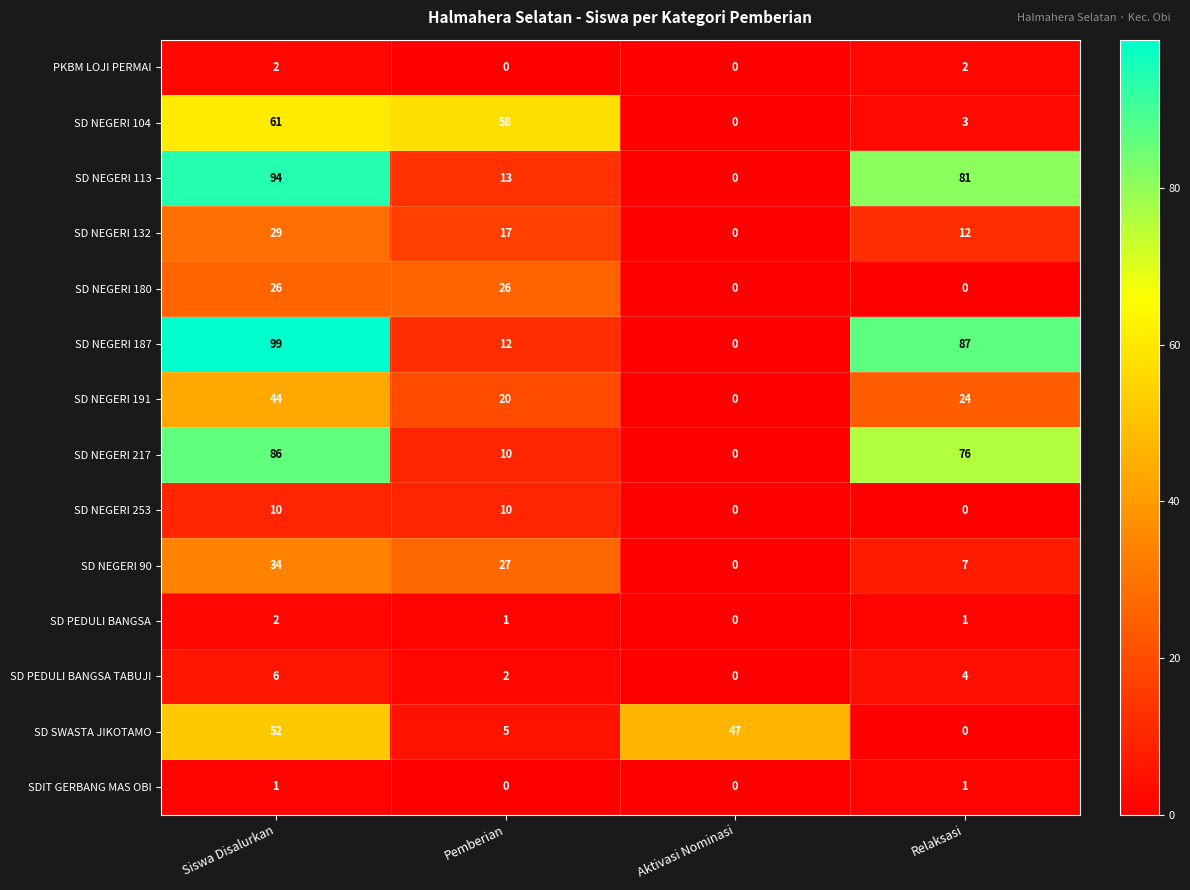

What is the total value across all series at Siswa Disalurkan?

546